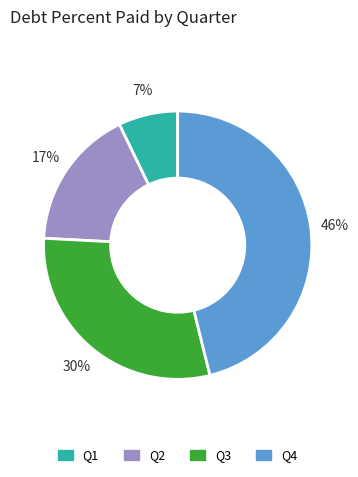

What percentage is the Q2 slice, to the nearest percent?

17%